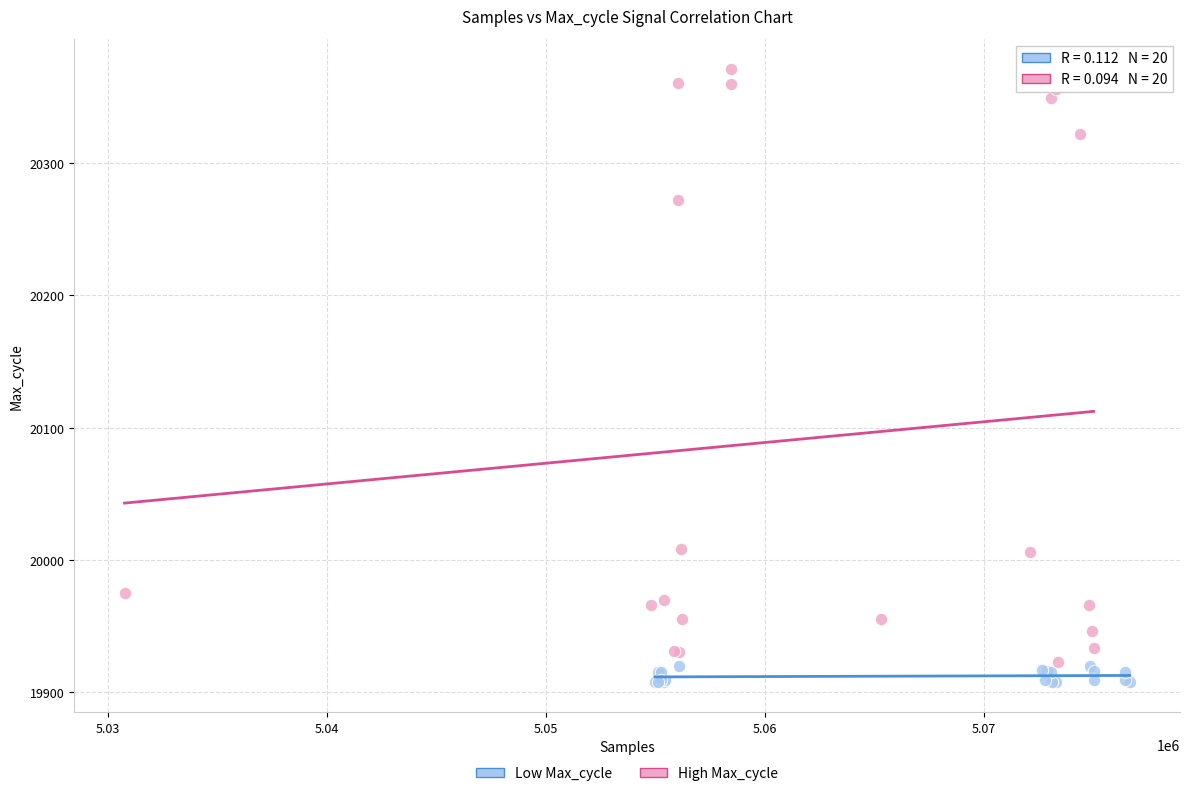

Which series reaches the maximum Y coordinate?

High Max_cycle